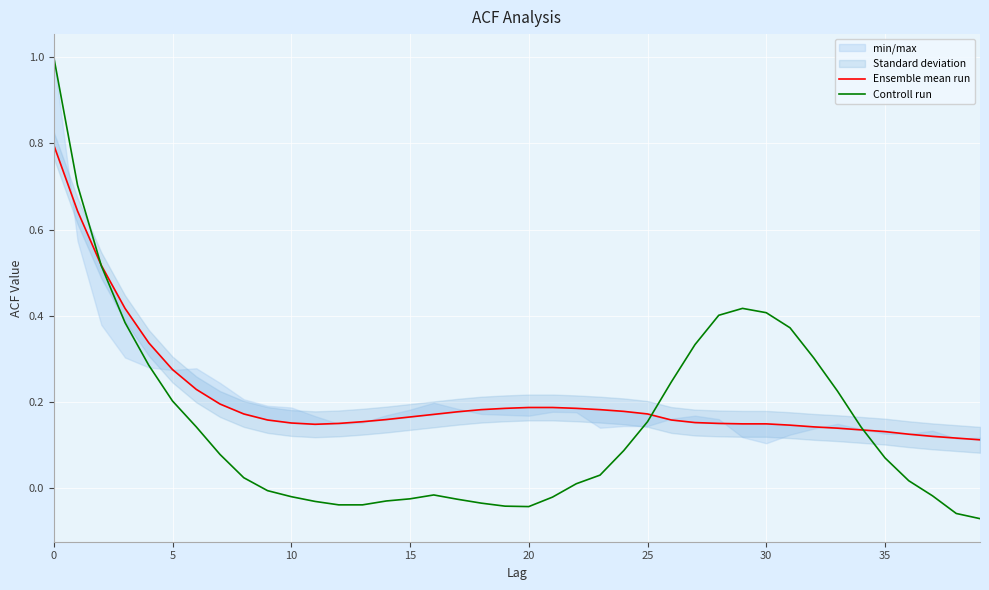

The Ensemble mean run series shows 0.2 at 36. True or false?

False